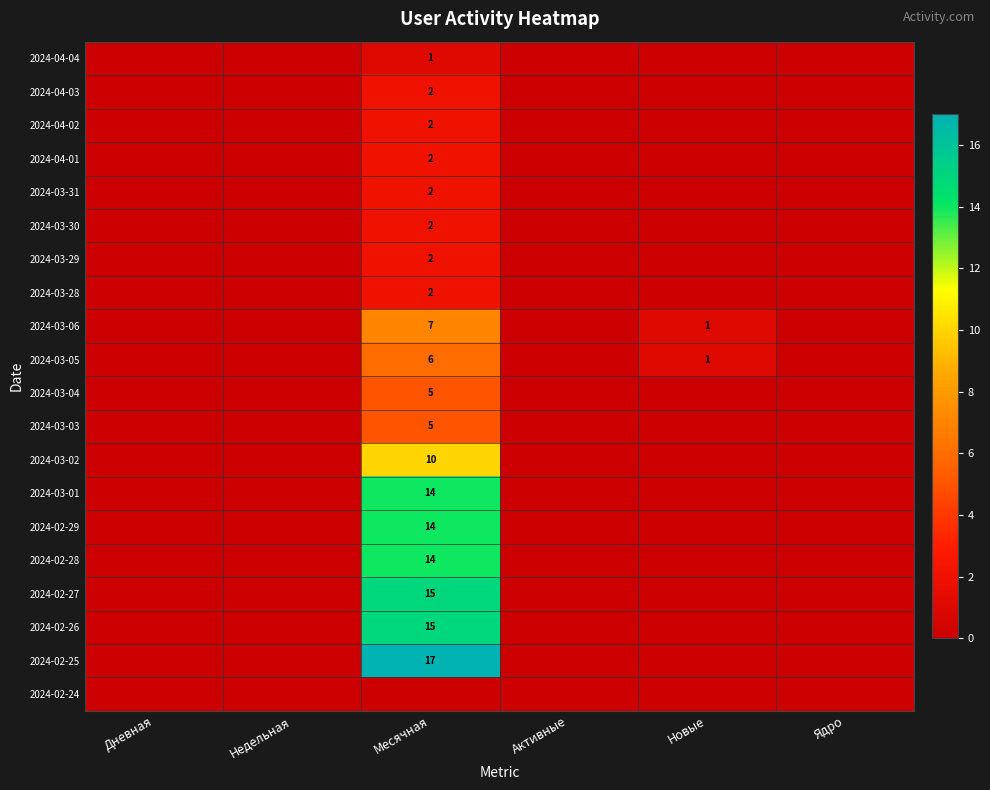

Which category has the highest value across all series?

Месячная